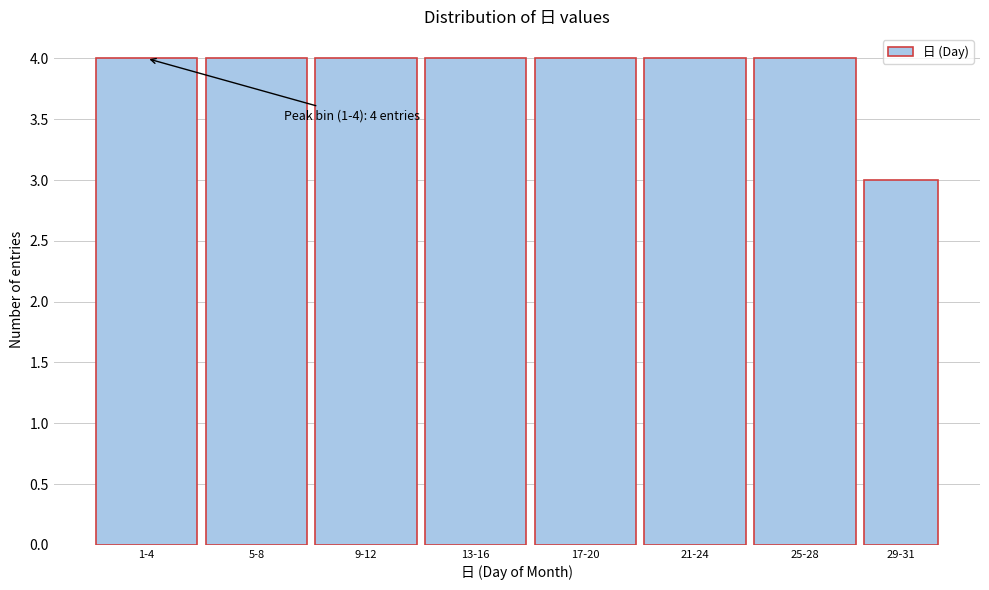

Reading left to right, list all the values displayed in this chart.

4	4	4	4	4	4	4	3